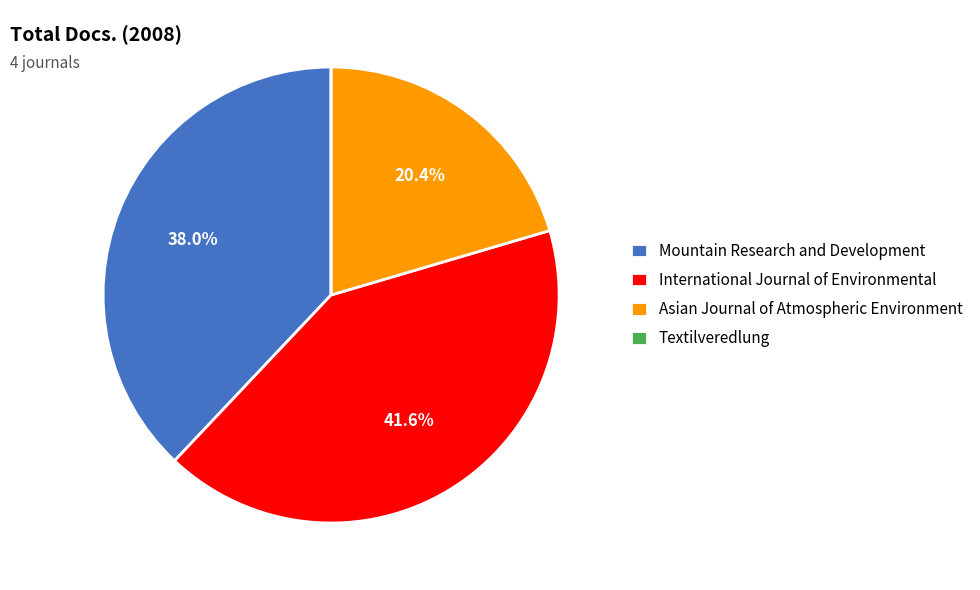

Between International Journal of Environmental and Asian Journal of Atmospheric Environment, which is larger?

International Journal of Environmental